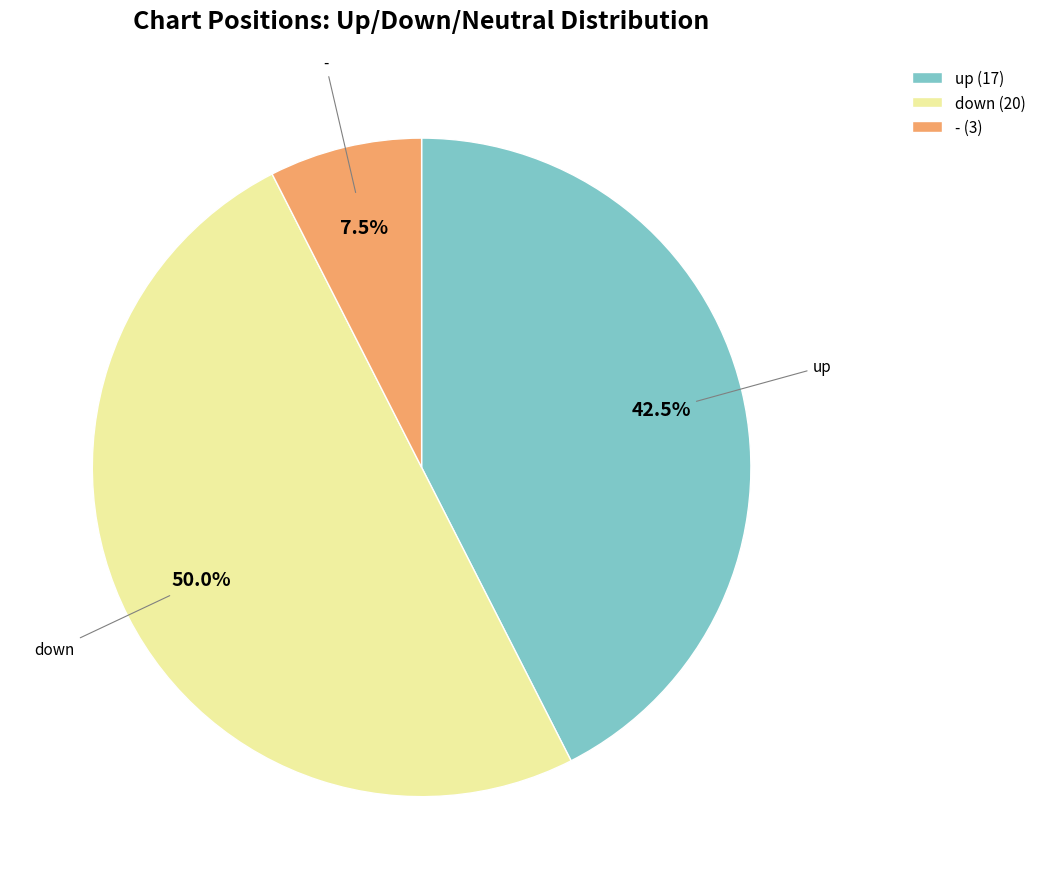

What is the total percentage of up (17) and down (20)?

92.5%